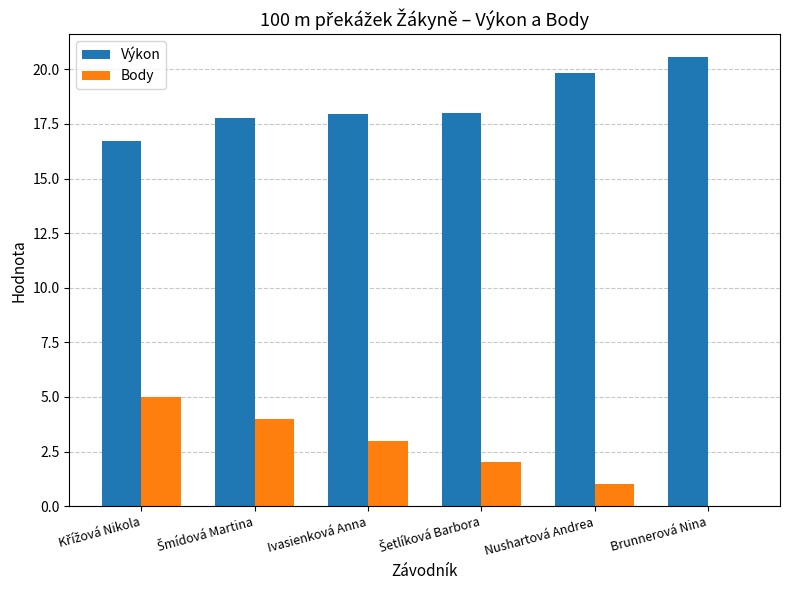

What is the sum of all Body values?

15.0